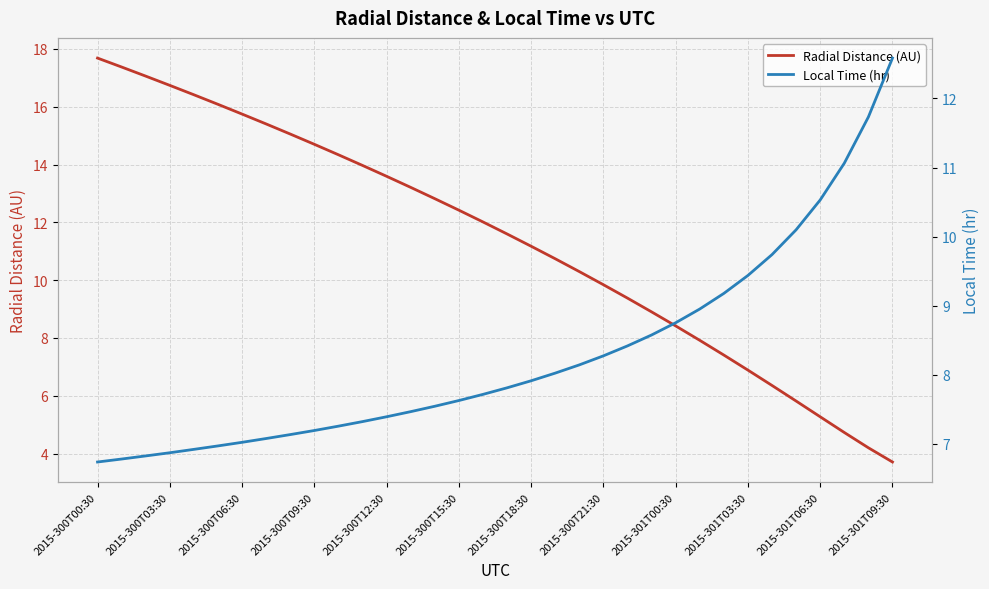

The Radial Distance (AU) series shows 13.6 at 2015-300T12:30. True or false?

True